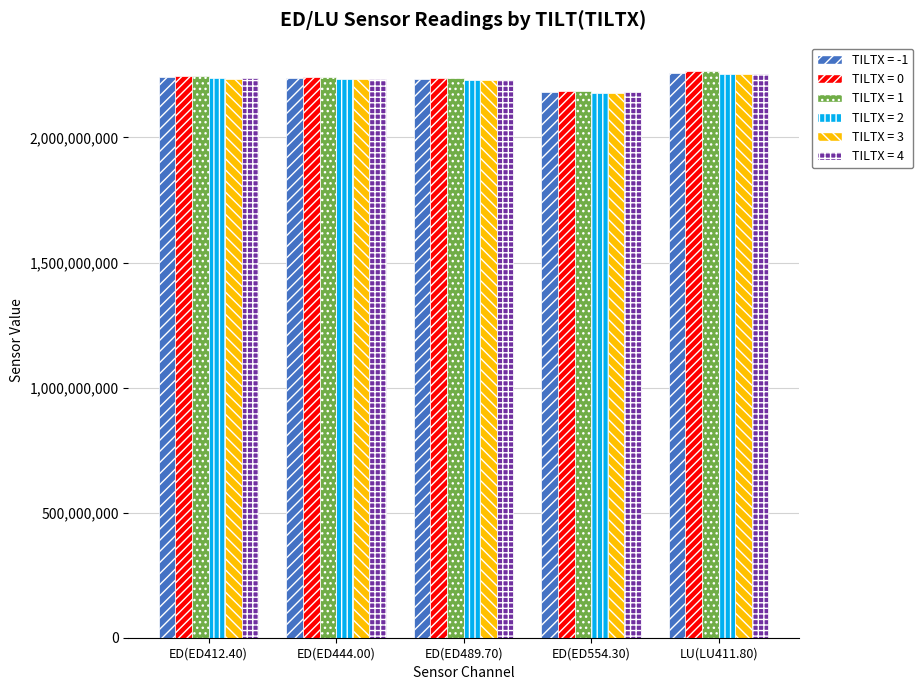

What is the average value of the TILTX = 1 series?

2236178249